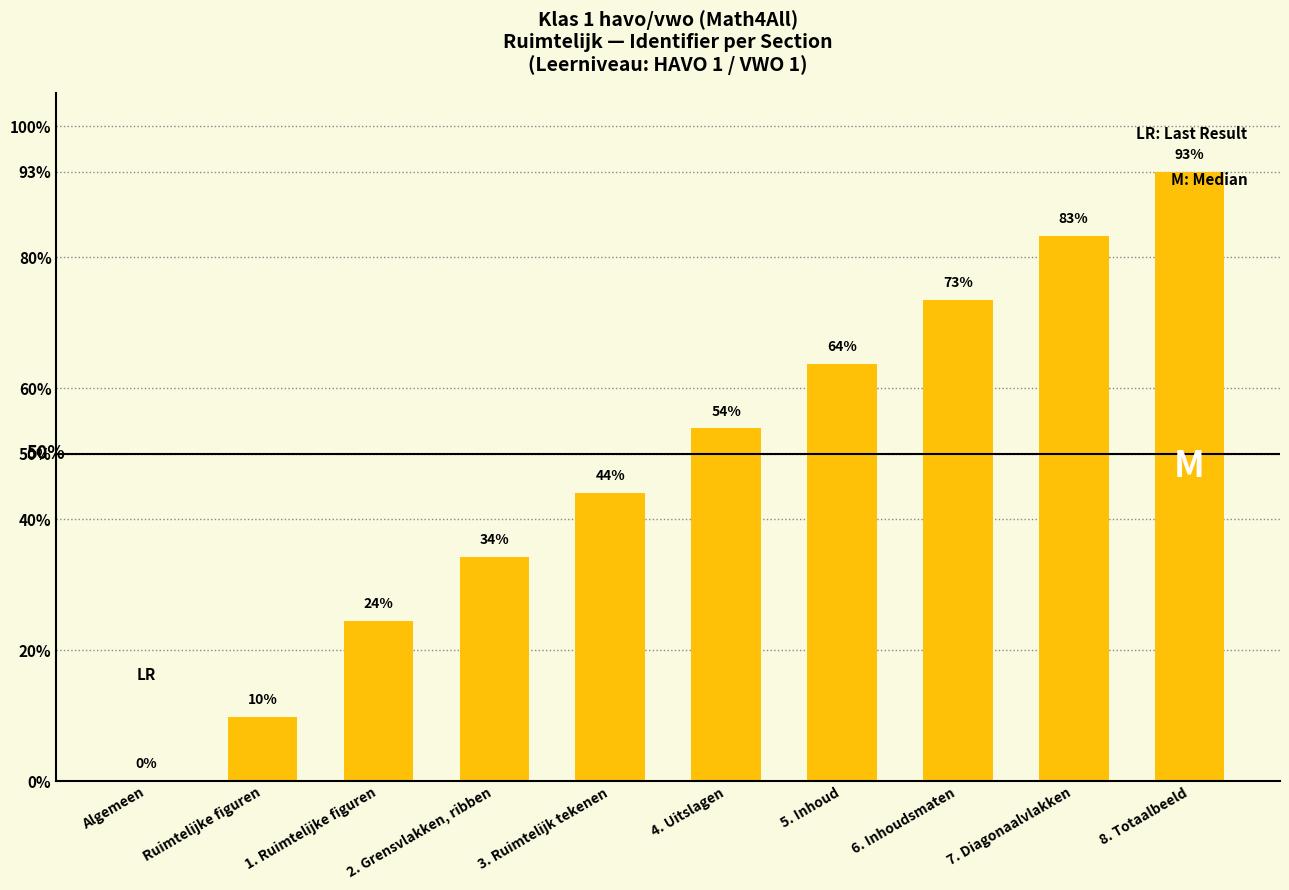

Count the number of categories in the chart.

10